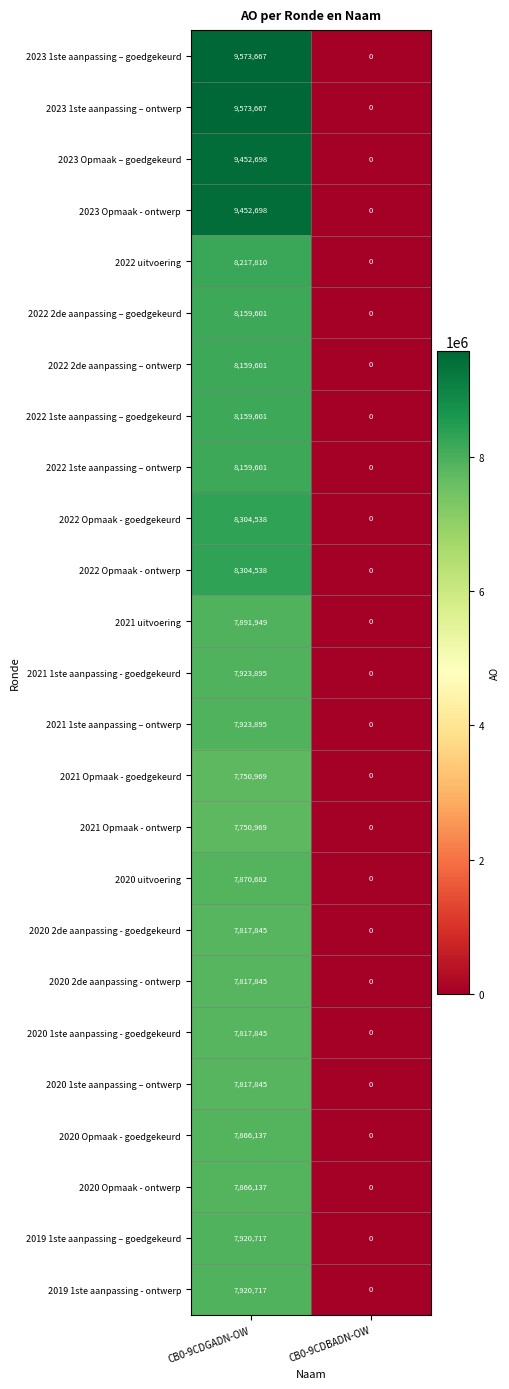

What is the approximate value of 2020 uitvoering at CB0-9CDGADN-OW?

7870682